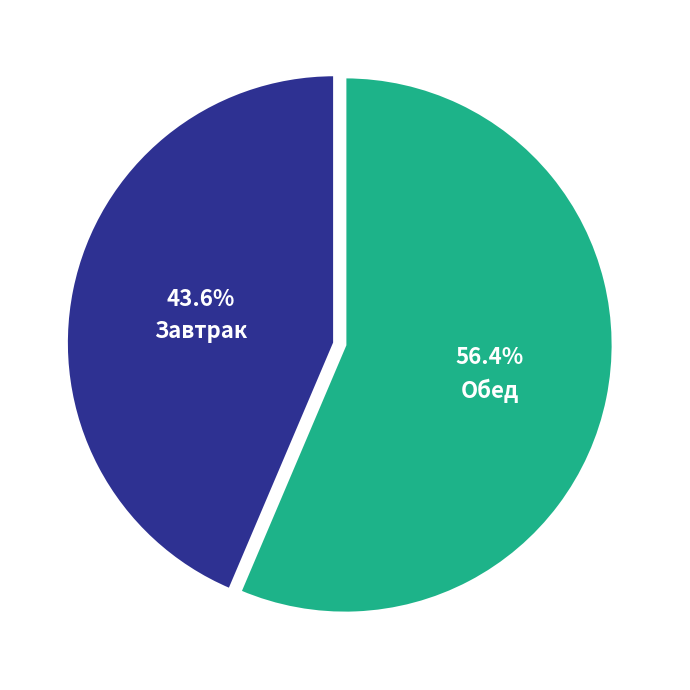

Is there any slice that represents more than half of the pie?

Yes